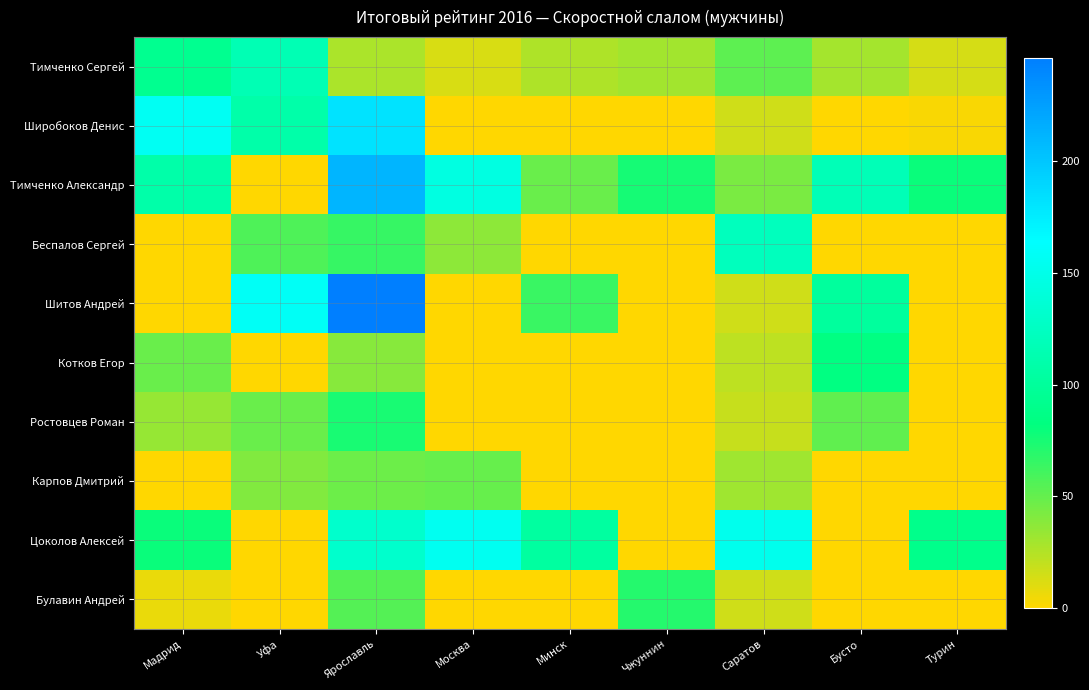

Reading left to right, list all the values displayed in this chart.

Тимченко Сергей: Мадрид=92.5	Уфа=116.3	Ярославль=27.3	Москва=13.2	Минск=26.5	Чжуннин=30.0	Саратов=52.9	Бусто=29.5	Турин=13.9
Широбоков Денис: Мадрид=156.6	Уфа=109.2	Ярославль=181.4	Москва=0.0	Минск=0.0	Чжуннин=0.0	Саратов=15.6	Бусто=0.0	Турин=2.0
Тимченко Александр: Мадрид=109.5	Уфа=0.0	Ярославль=211.0	Москва=145.0	Минск=48.9	Чжуннин=75.8	Саратов=43.2	Бусто=117.9	Турин=79.6
Беспалов Сергей: Мадрид=0.0	Уфа=57.0	Ярославль=65.1	Москва=37.2	Минск=0.0	Чжуннин=0.0	Саратов=122.1	Бусто=0.0	Турин=0.0
Шитов Андрей: Мадрид=0.0	Уфа=158.3	Ярославль=246.4	Москва=0.0	Минск=63.9	Чжуннин=0.0	Саратов=15.6	Бусто=101.3	Турин=0.0
Котков Егор: Мадрид=49.1	Уфа=0.0	Ярославль=39.4	Москва=0.0	Минск=0.0	Чжуннин=0.0	Саратов=21.8	Бусто=84.3	Турин=0.0
Ростовцев Роман: Мадрид=34.0	Уфа=49.1	Ярославль=74.9	Москва=0.0	Минск=0.0	Чжуннин=0.0	Саратов=18.7	Бусто=51.3	Турин=0.0
Карпов Дмитрий: Мадрид=0.0	Уфа=41.2	Ярославль=47.3	Москва=49.6	Минск=0.0	Чжуннин=0.0	Саратов=31.1	Бусто=0.0	Турин=0.0
Цоколов Алексей: Мадрид=79.3	Уфа=0.0	Ярославль=131.4	Москва=155.7	Минск=103.7	Чжуннин=0.0	Саратов=152.5	Бусто=0.0	Турин=89.9
Булавин Андрей: Мадрид=7.5	Уфа=0.0	Ярославль=55.2	Москва=0.0	Минск=0.0	Чжуннин=71.1	Саратов=15.6	Бусто=0.0	Турин=0.0